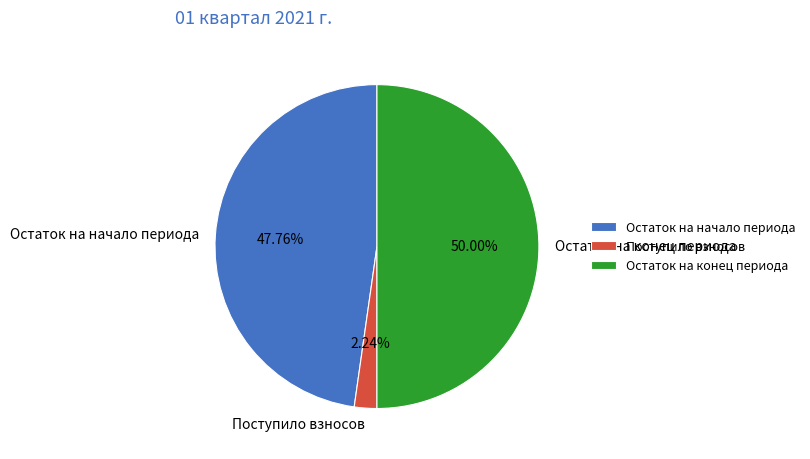

Approximately how many times larger is the value at Остаток на начало периода compared to Остаток на конец периода?

1.0